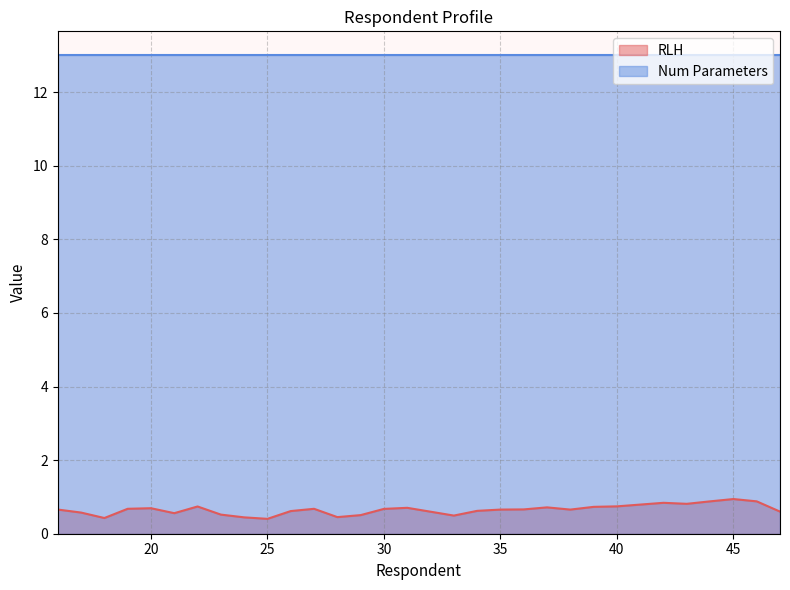

How many lines are shown in the chart?

2